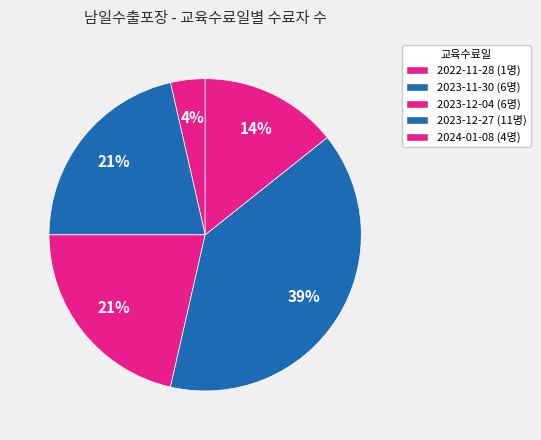

Which slice is the largest?

2023-12-27